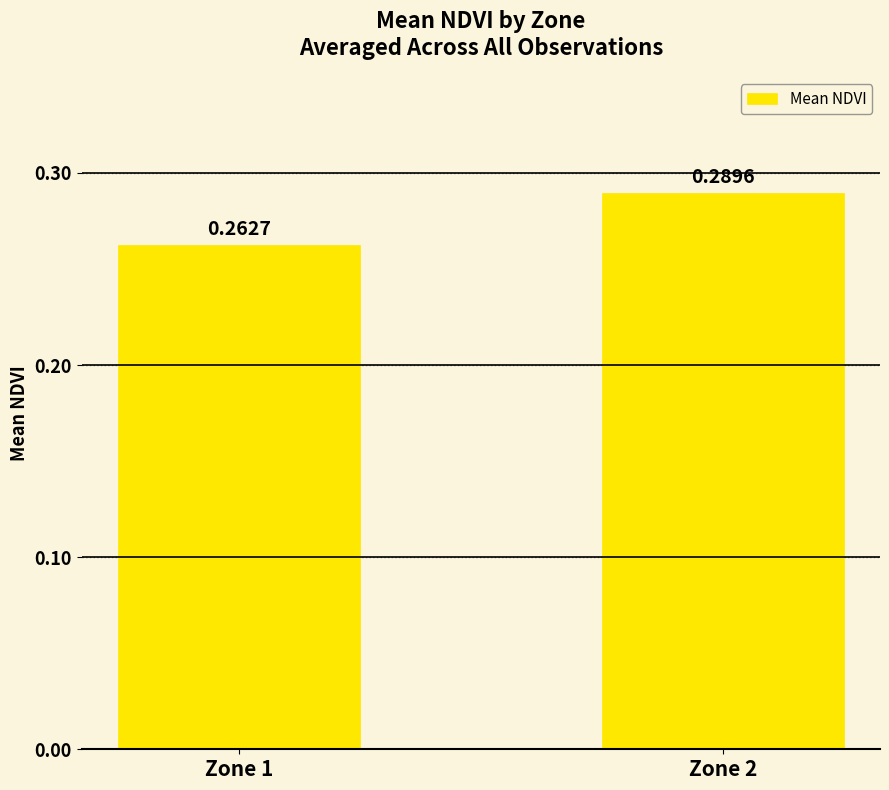

At which category does the chart reach its peak across all series?

Zone 2